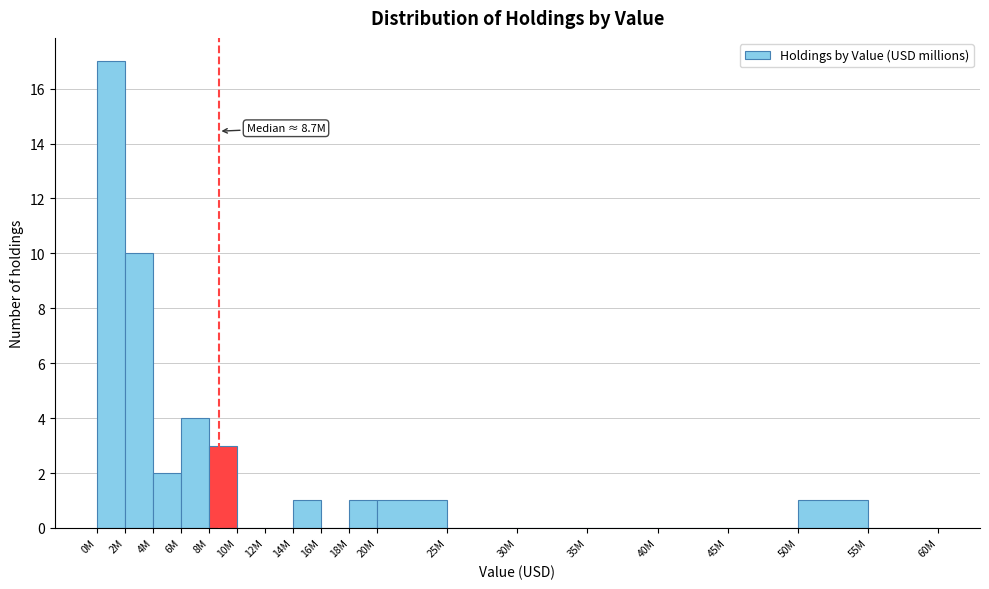

Reading left to right, extract all data points from this chart.

0M=17	2M=10	4M=2	6M=4	8M=3	10M=0	12M=0	14M=1	16M=0	18M=1	20M=1	25M=0	30M=0	35M=0	40M=0	45M=0	50M=1	55M=0